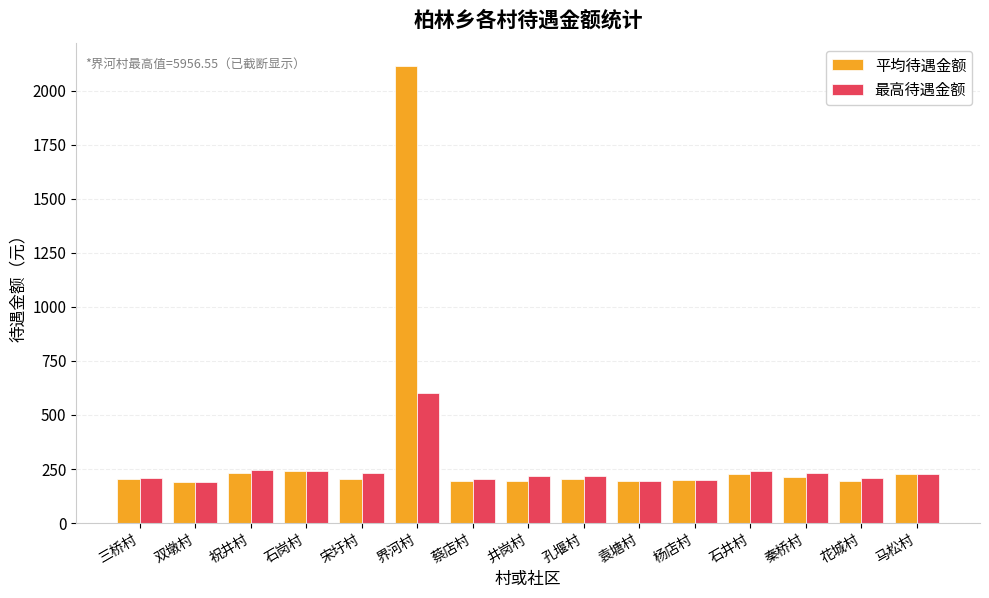

Are the bars horizontal?

No